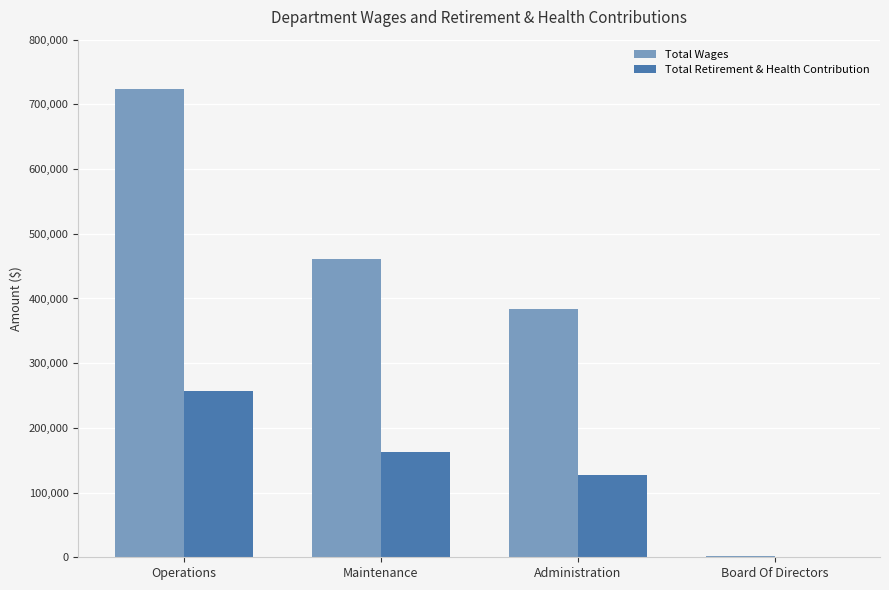

The value of Total Retirement & Health Contribution at Board Of Directors is 0. True or false?

True